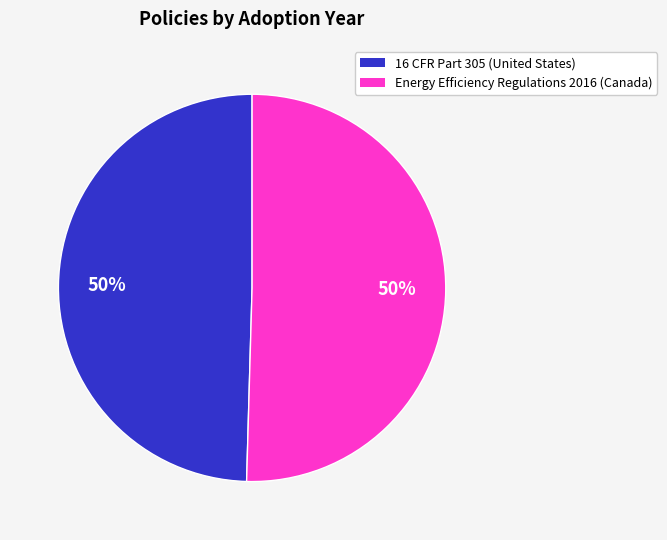

Count the number of slices in the pie.

2